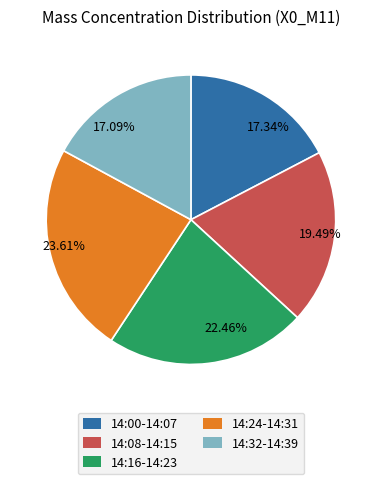

Do 23.61% and 22.46% together represent more than half of the pie?

No